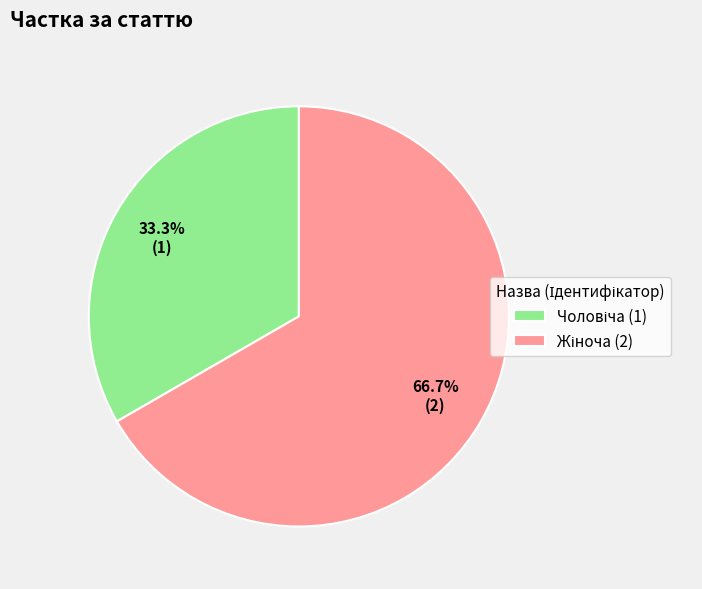

Does any single category account for the majority?

Yes